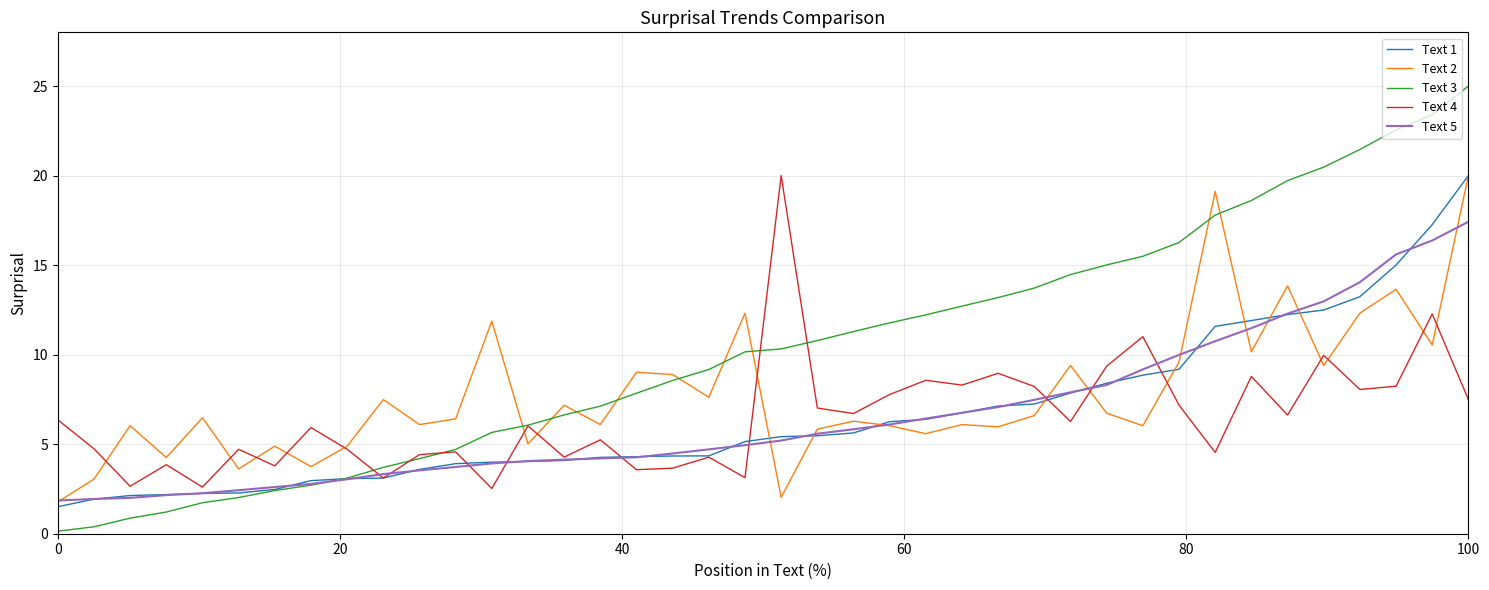

What is the maximum value shown in the chart?

25.0